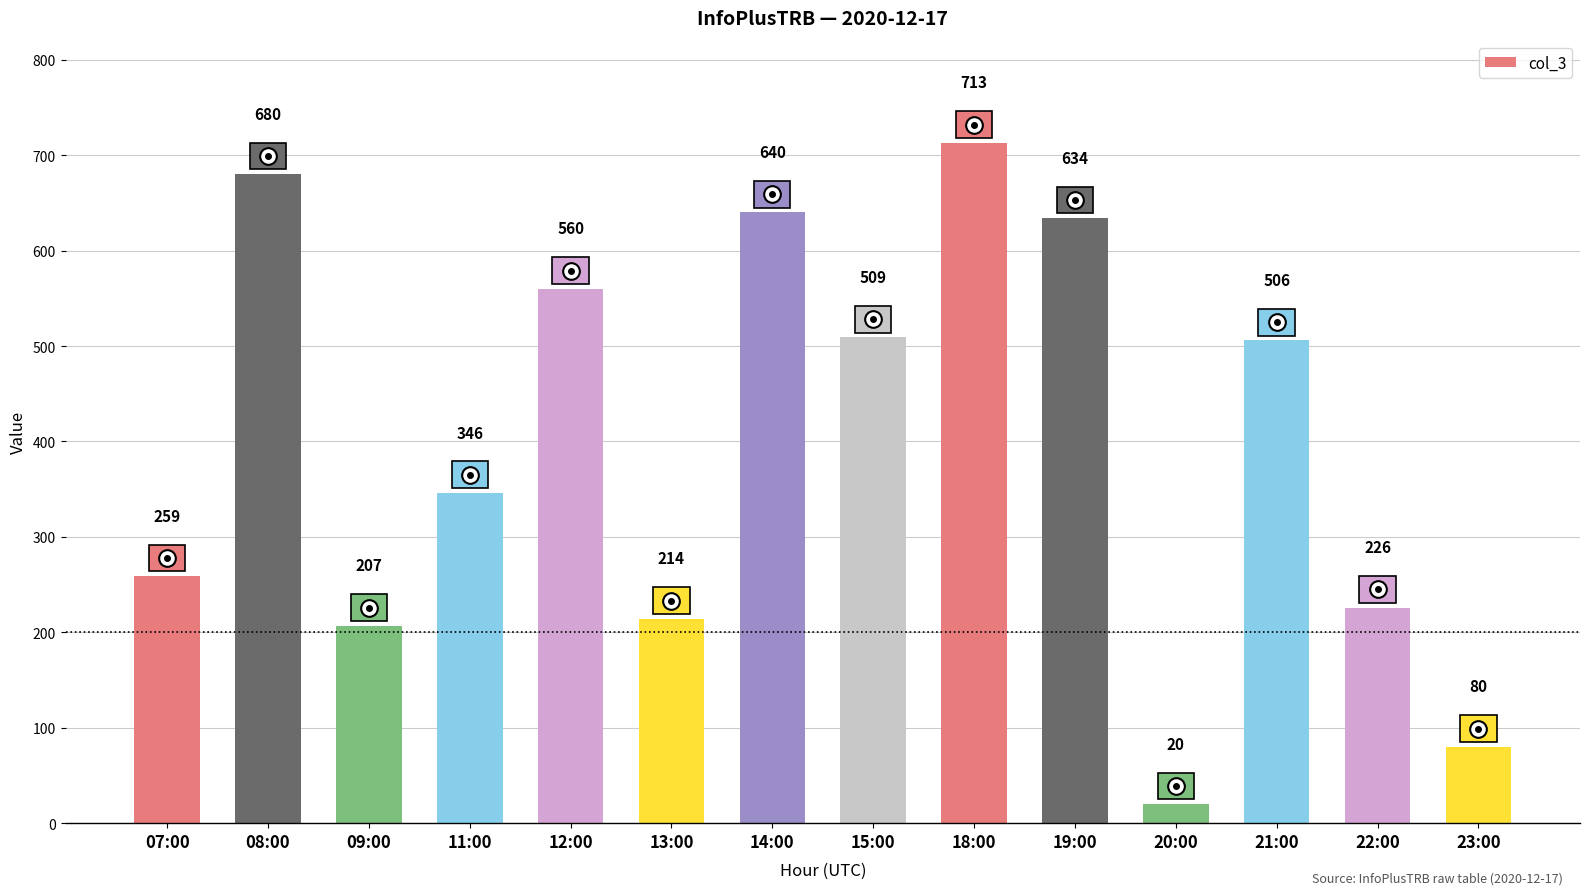

What is the minimum value shown in the chart?

20